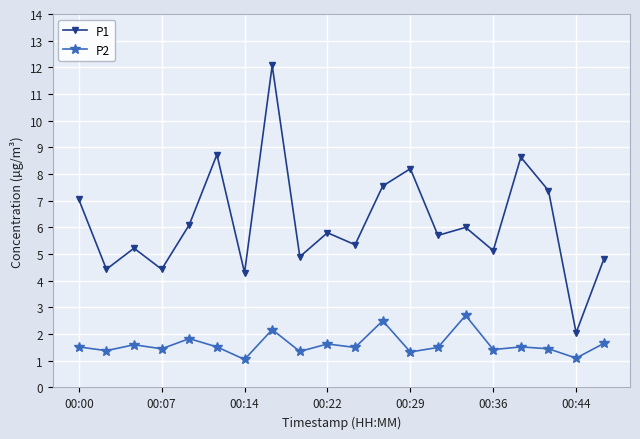

Rank the series by their average value, from lowest to highest.

P2, P1